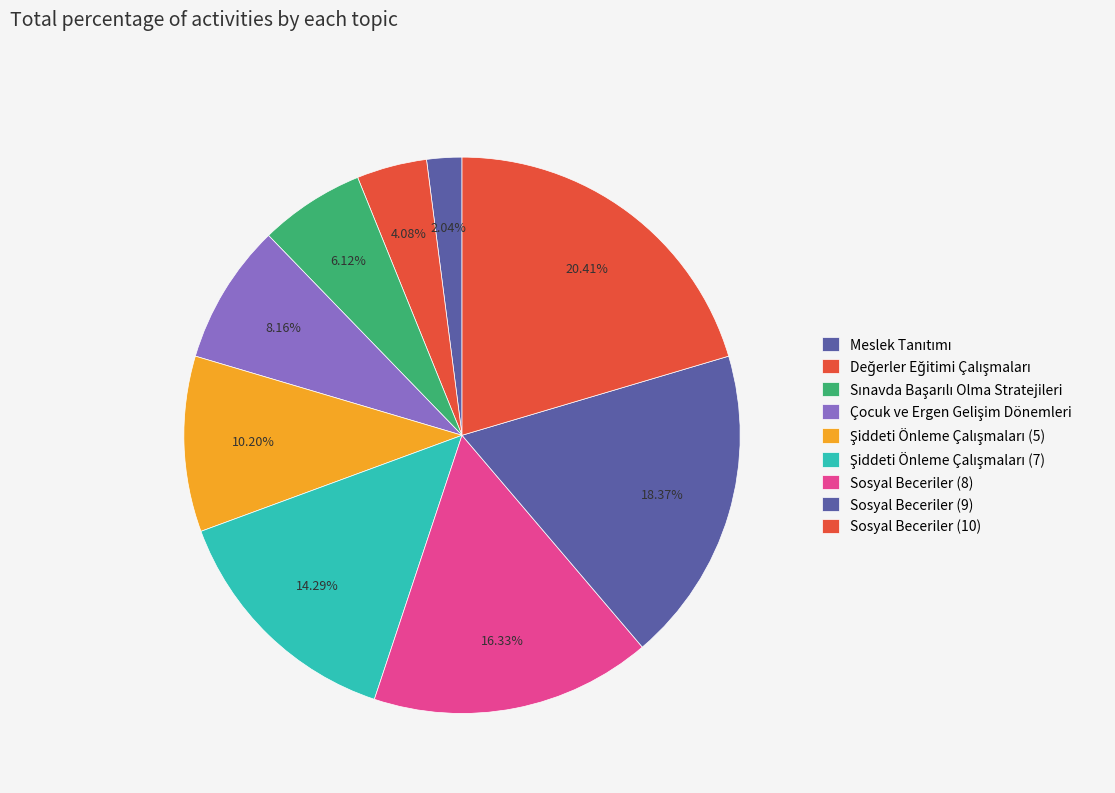

To the nearest percent, what is the average slice percentage?

11%